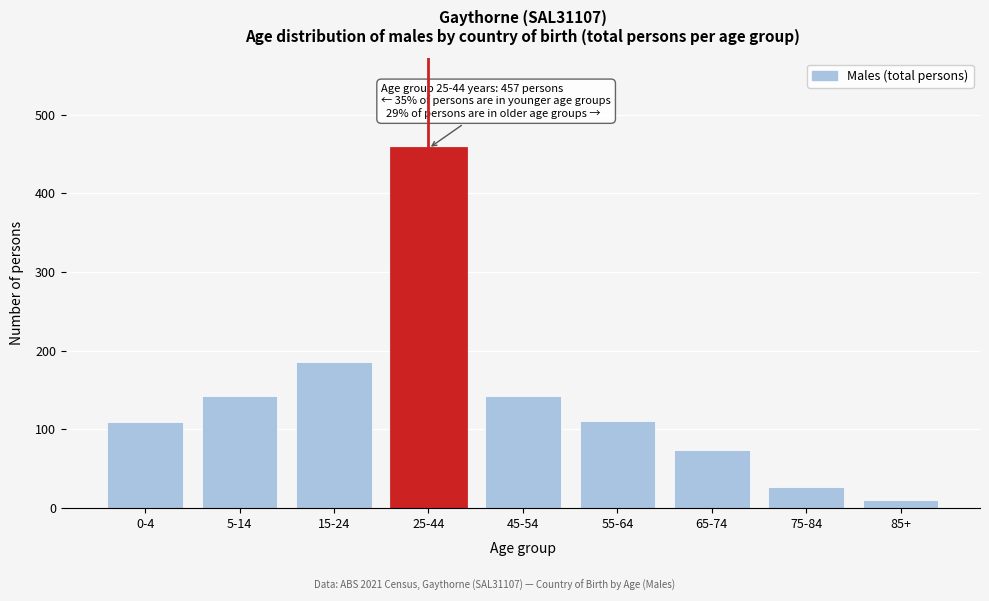

Between 65-74 and 0-4, which is larger?

0-4